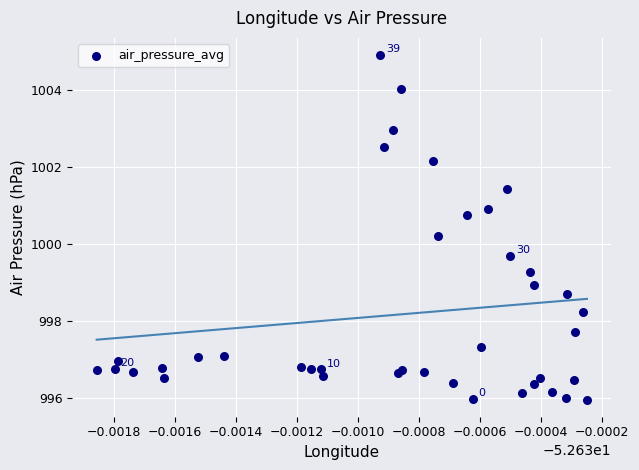

What Y value in the scatter plot is closest to 1000?

1000.2